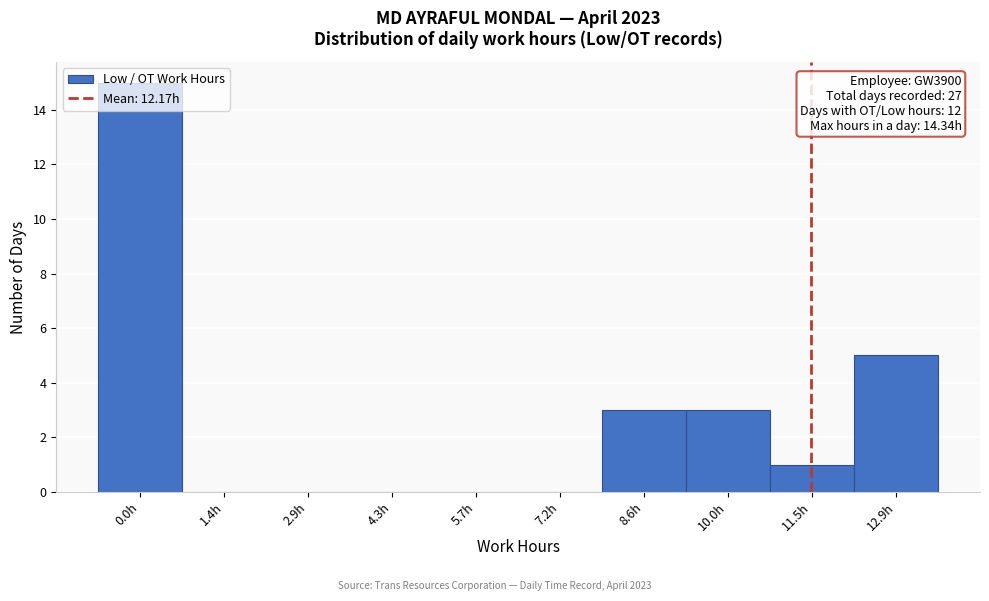

The chart shows a value of 5 at 12.9h. True or false?

True